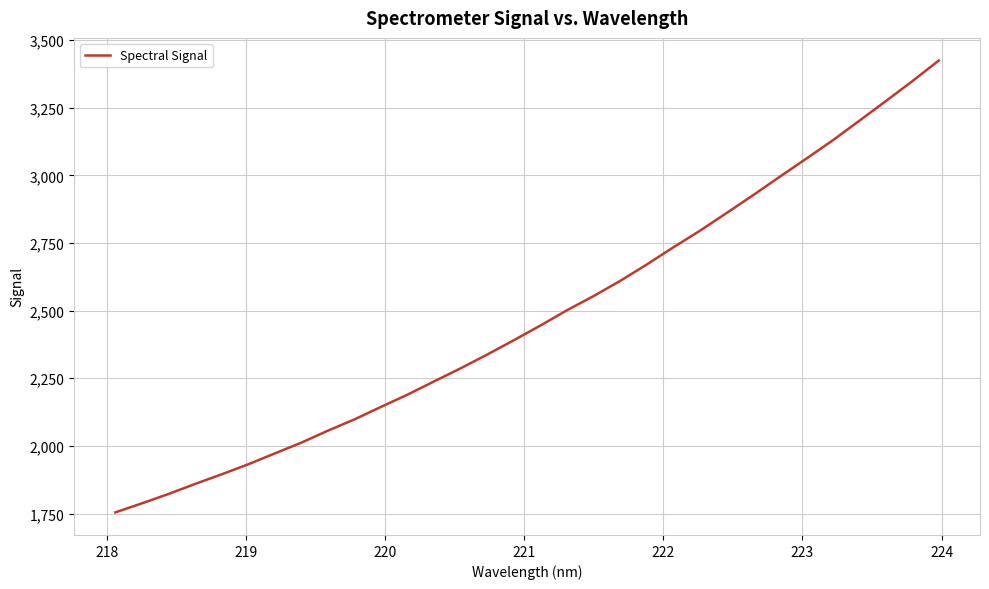

What is the difference between the maximum and minimum values?

1670.5